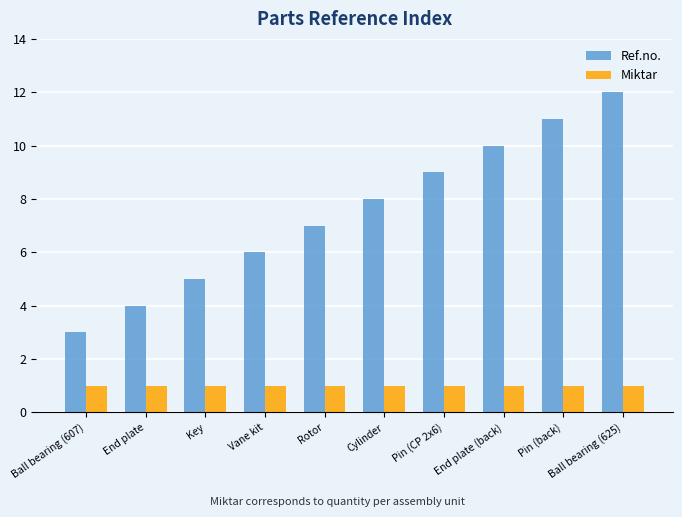

How many data points in Ref.no. are less than 8?

5